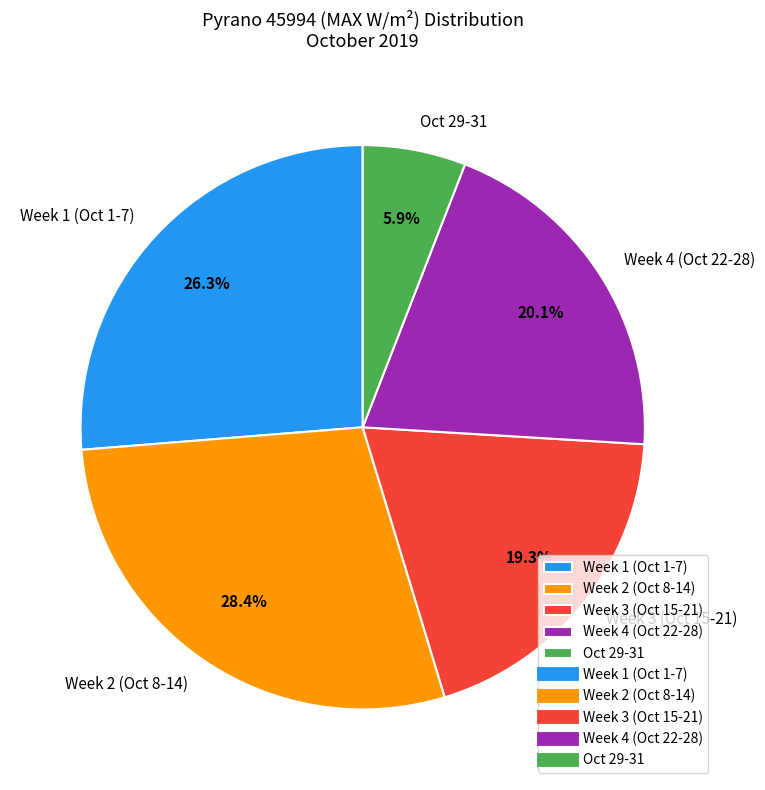

Rank the categories by value from highest to lowest.

Week 2 (Oct 8-14), Week 1 (Oct 1-7), Week 4 (Oct 22-28), Week 3 (Oct 15-21), Oct 29-31